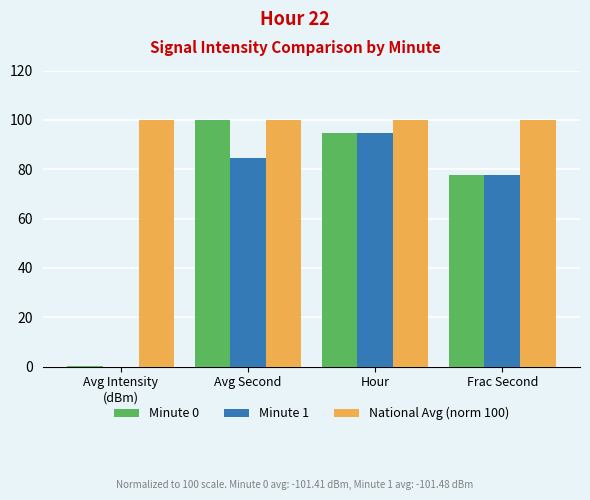

Are the bars grouped side by side (vs. stacked)?

Yes